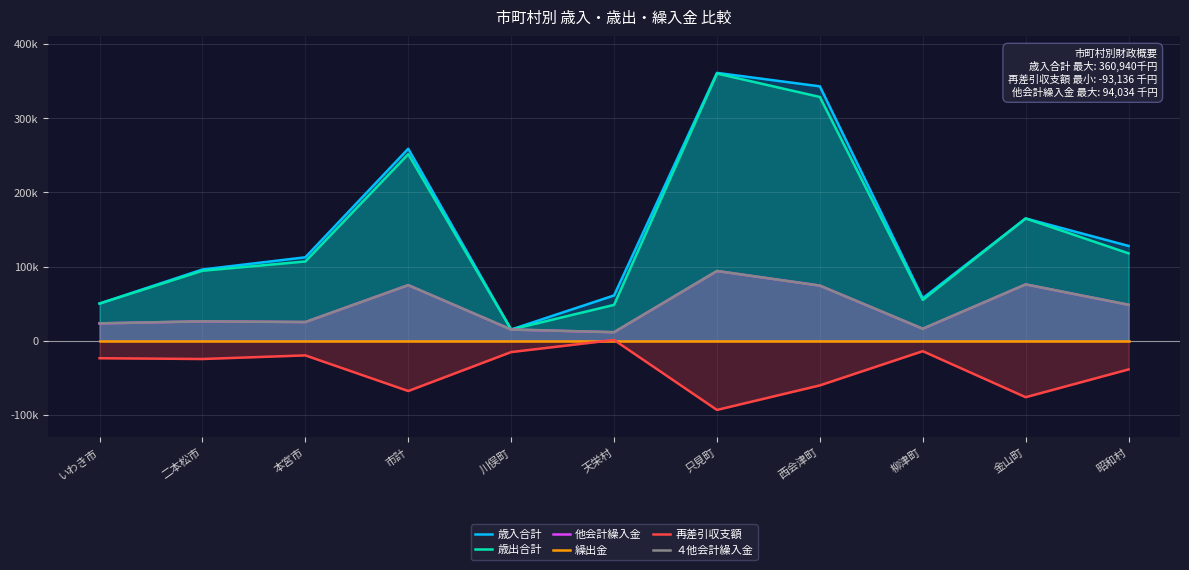

At which category is the sum across all series the highest?

只見町